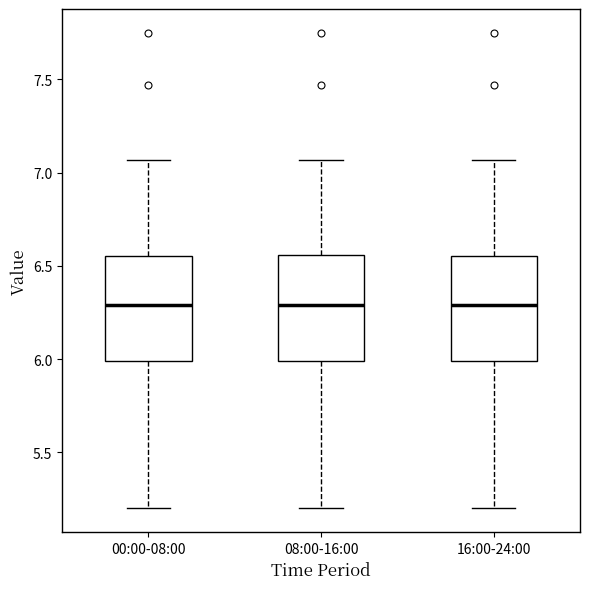

Reading left to right, read every box against the y-axis: the position of its median line, the range the box covers, and the ends of its whiskers. The values are not printed on the chart, so give them approximately, as read against the axis.

00:00-08:00: median 6.30, box 6.00 to 6.55, whiskers 5.20 to 7.05
08:00-16:00: median 6.30, box 6.00 to 6.55, whiskers 5.20 to 7.05
16:00-24:00: median 6.30, box 6.00 to 6.55, whiskers 5.20 to 7.05